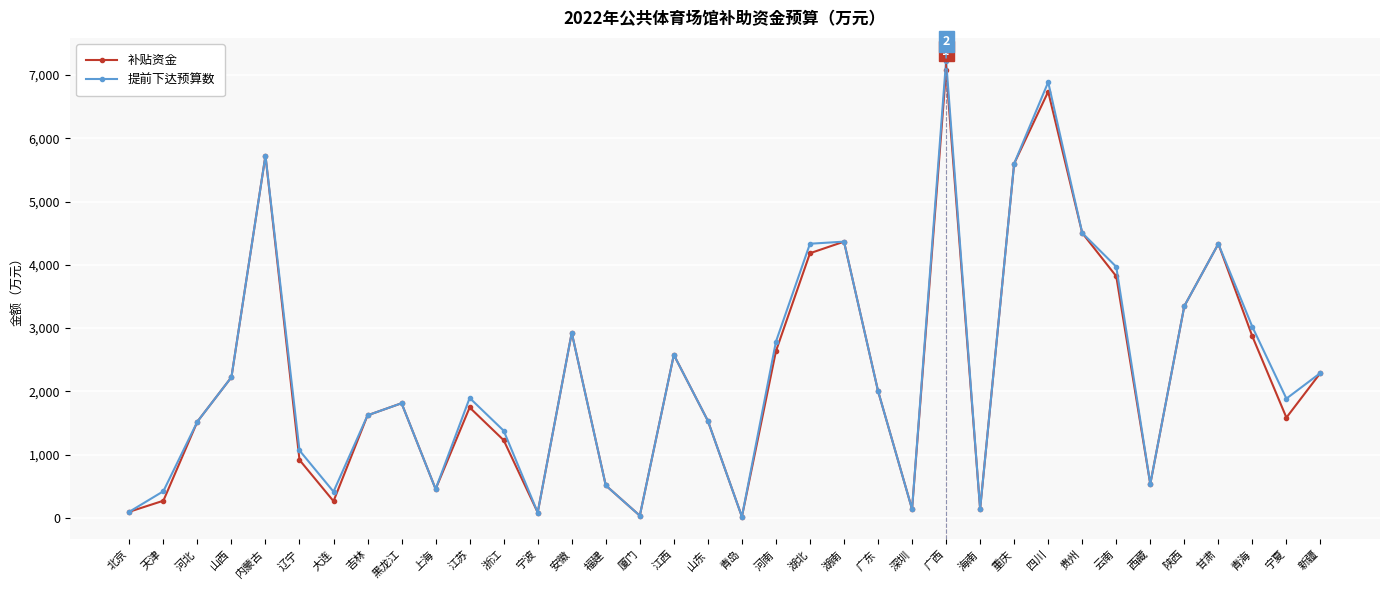

Which series has the widest spread of values?

提前下达预算数